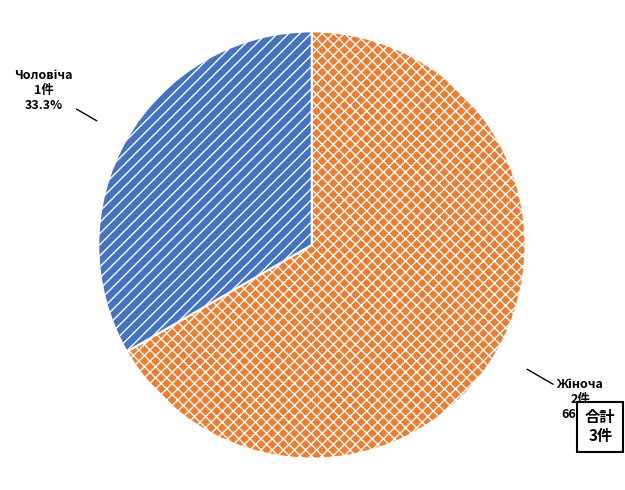

Is there any slice that represents more than half of the pie?

Yes